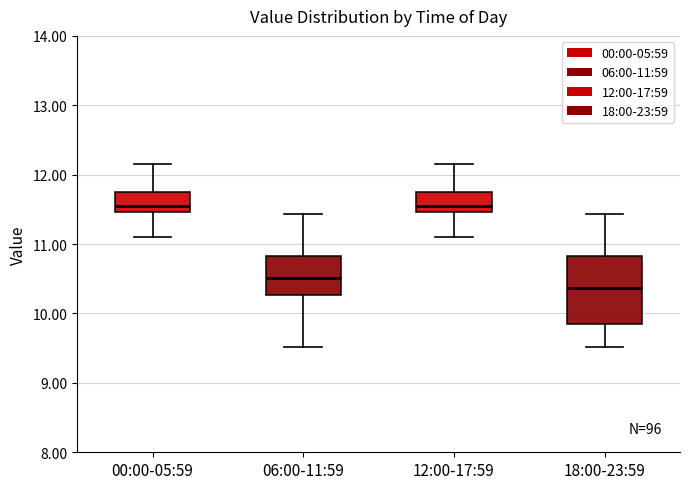

Reading left to right, transcribe this box plot: for each box, give where its median line is, the range the box spans, and where its two whiskers end, as read against the y-axis. The values are not printed on the chart, so give them approximately, as read against the axis.

00:00-05:59: median 11.6, box 11.5 to 11.8, whiskers 11.1 to 12.2
06:00-11:59: median 10.5, box 10.3 to 10.8, whiskers 9.5 to 11.4
12:00-17:59: median 11.6, box 11.5 to 11.8, whiskers 11.1 to 12.2
18:00-23:59: median 10.4, box 9.8 to 10.8, whiskers 9.5 to 11.4